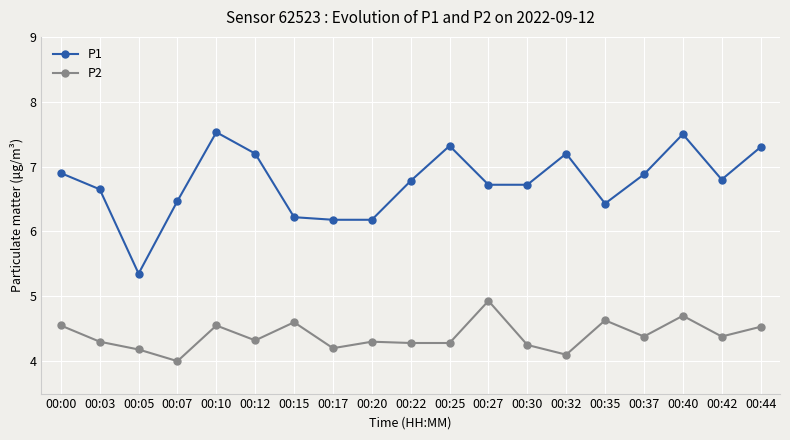

How many values in the P1 series are below 6?

1